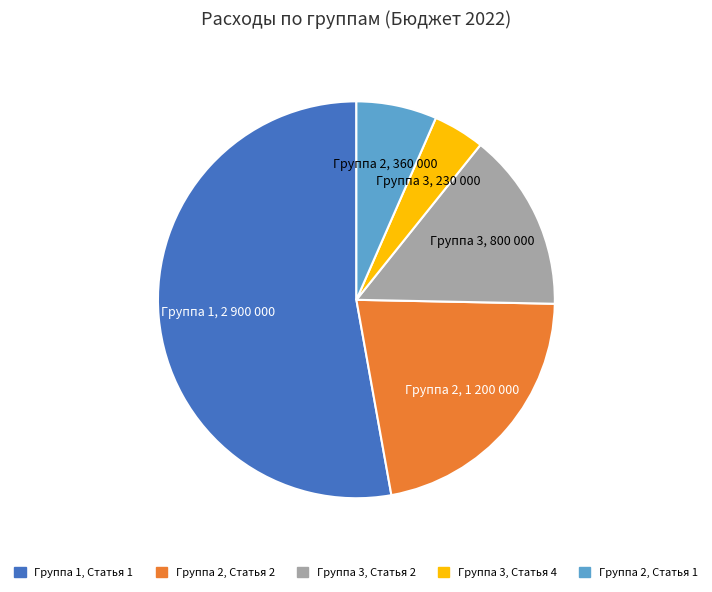

Does Группа 2, Статья 2 account for over 50% of the chart?

No